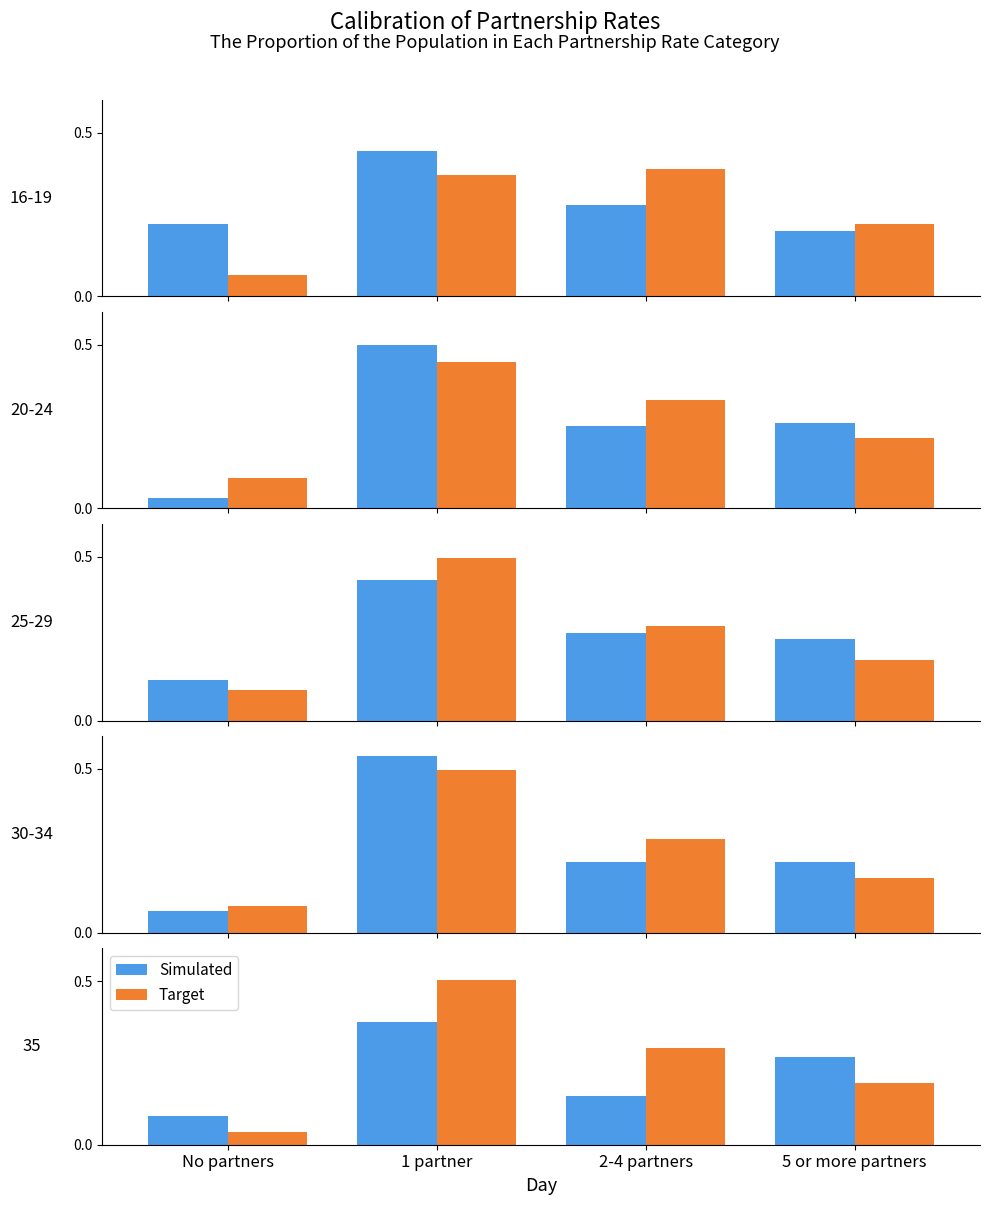

At how many categories does at least one series exceed 0?

4